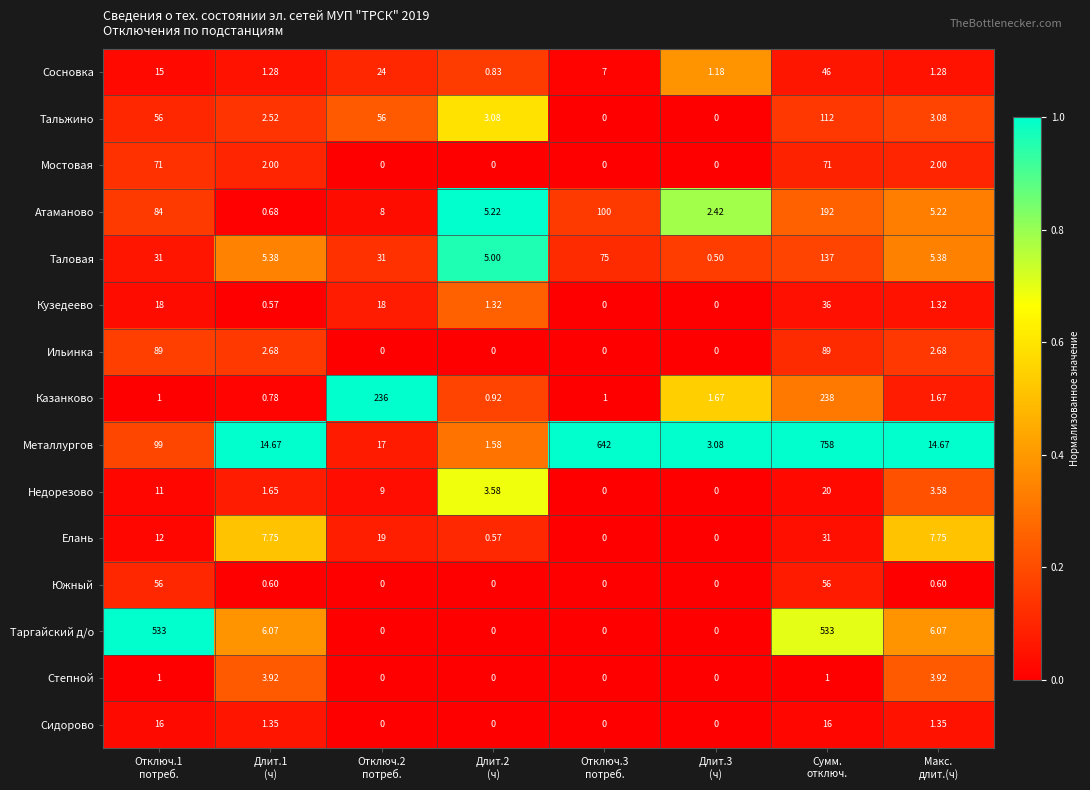

List the series in order of their peak value, lowest first.

Степной, Сидорово, Недорезово, Елань, Кузедеево, Сосновка, Южный, Мостовая, Ильинка, Тальжино, Таловая, Атаманово, Казанково, Таргайский д/о, Металлургов